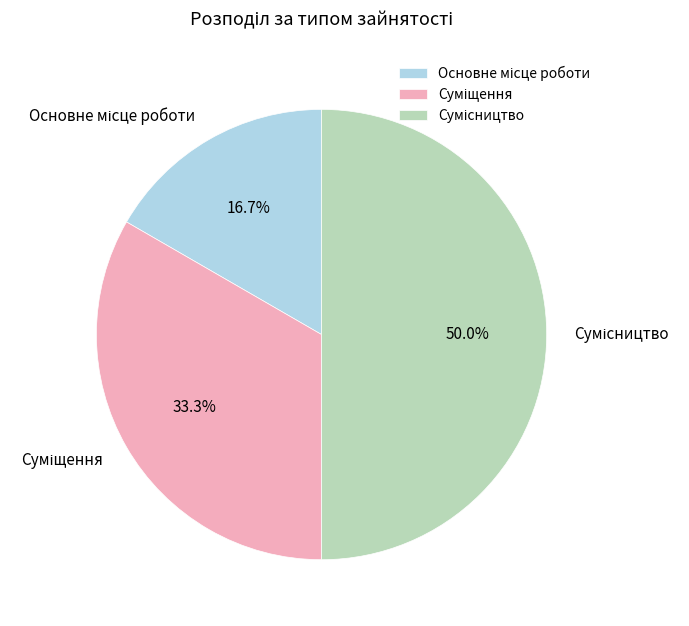

Which slice is the largest?

Сумісництво